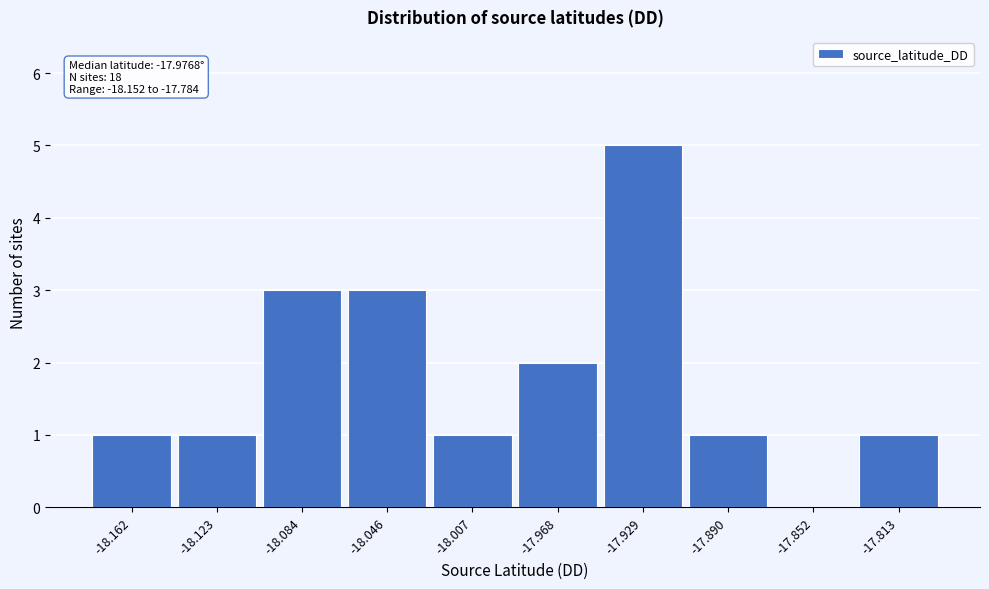

Reading left to right, list all the values displayed in this chart.

-18.162=1	-18.123=1	-18.084=3	-18.046=3	-18.007=1	-17.968=2	-17.929=5	-17.890=1	-17.852=0	-17.813=1